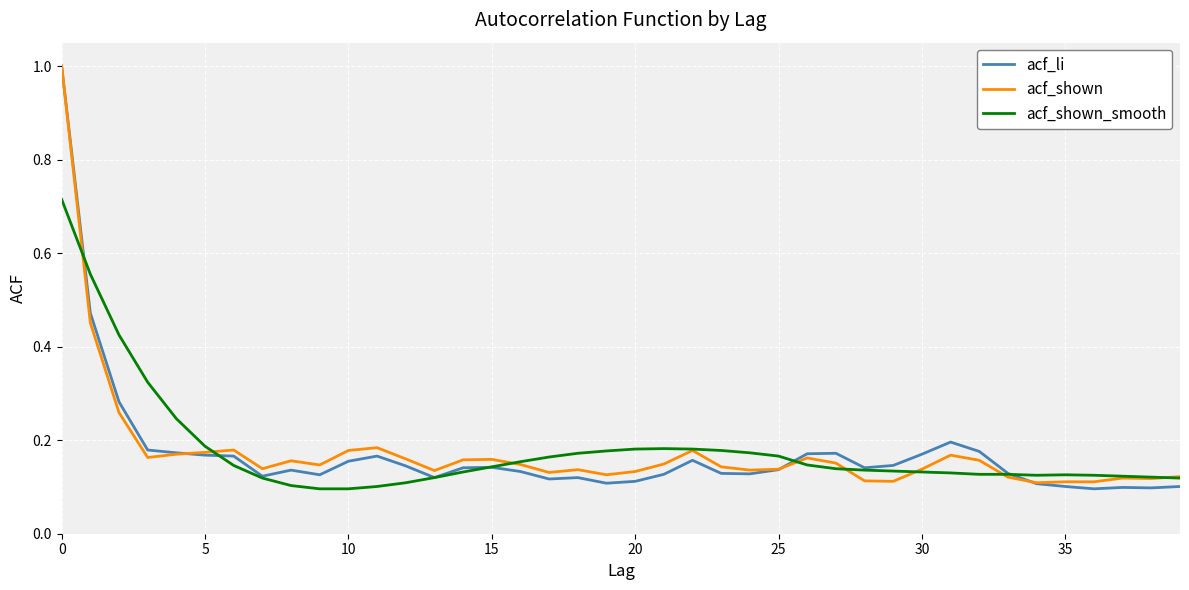

What is the greatest value displayed?

1.0